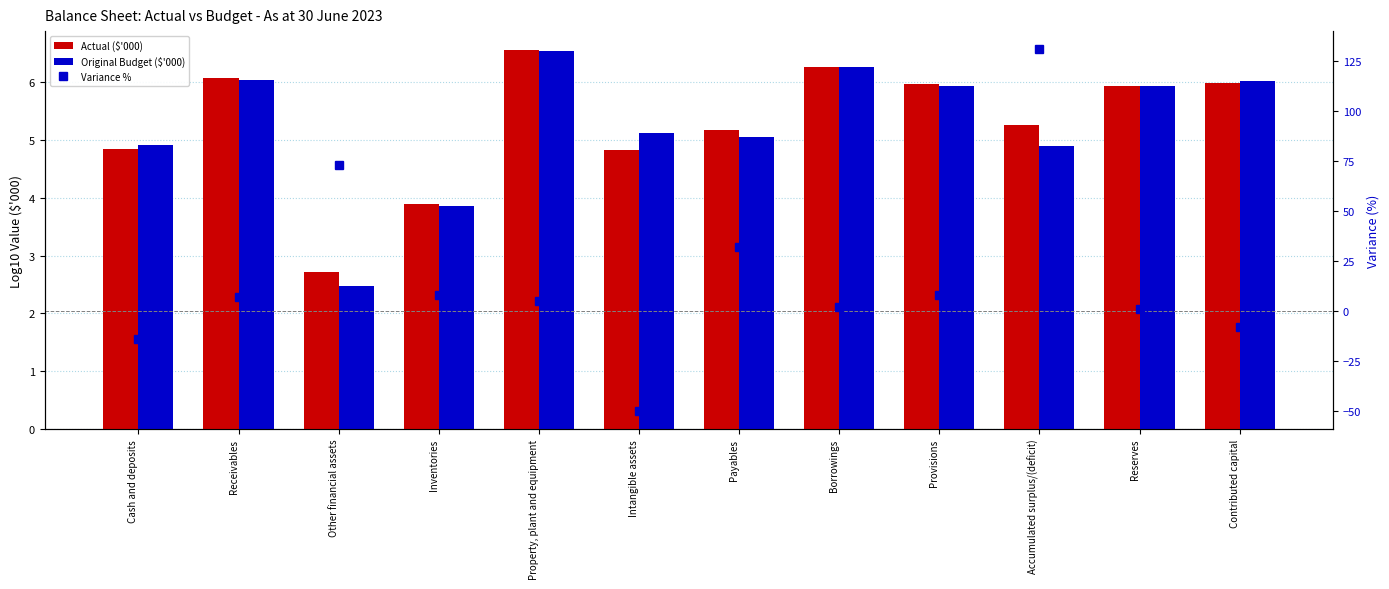

What is the highest value of the Original Budget ($'000) series?

6.5